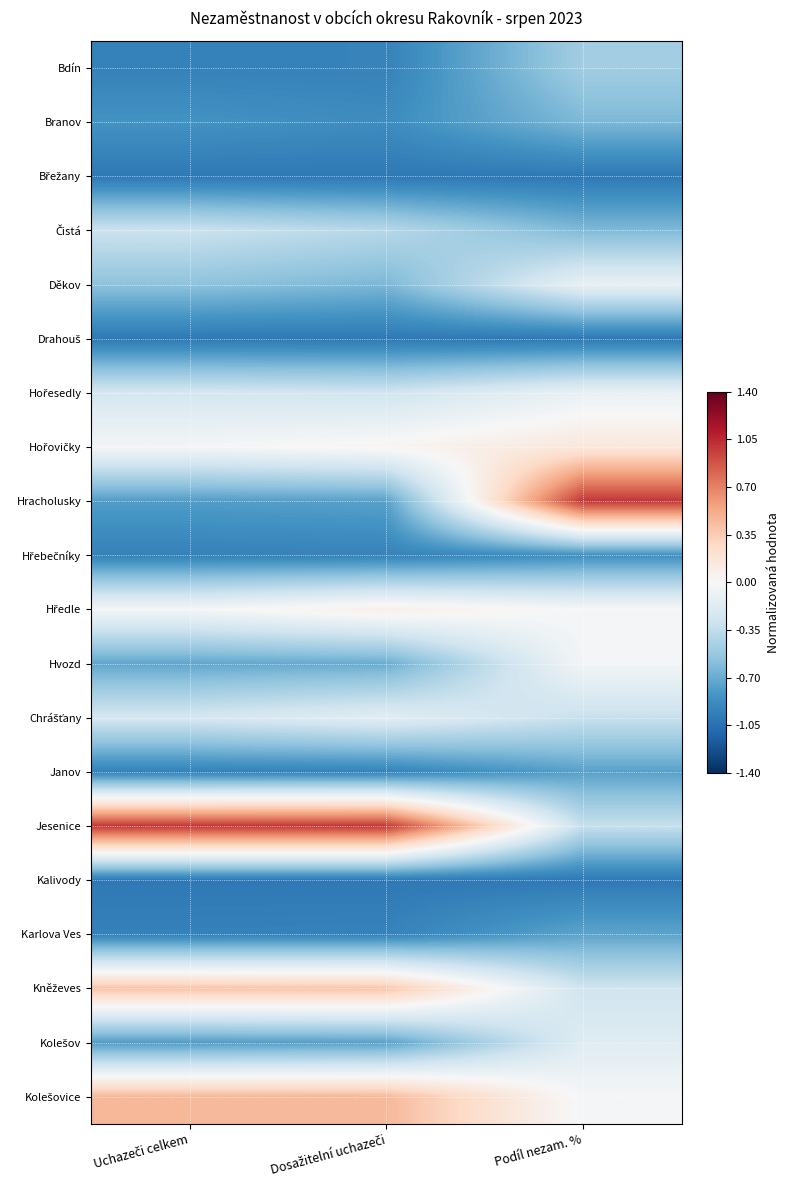

List the series in order of their peak value, lowest first.

Břežany, Drahouš, Kalivody, Hřebečníky, Janov, Karlova Ves, Branov, Bdín, Čistá, Kolešov, Chrášťany, Děkov, Hořesedly, Hvozd, Hředle, Hořovičky, Kněževes, Kolešovice, Hracholusky, Jesenice